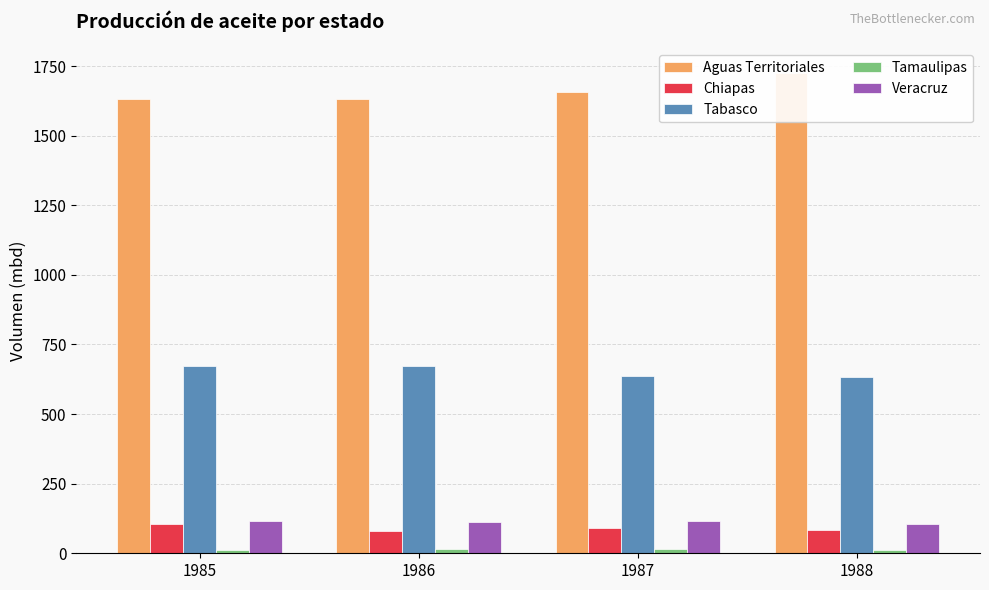

Count the number of categories in the chart.

4